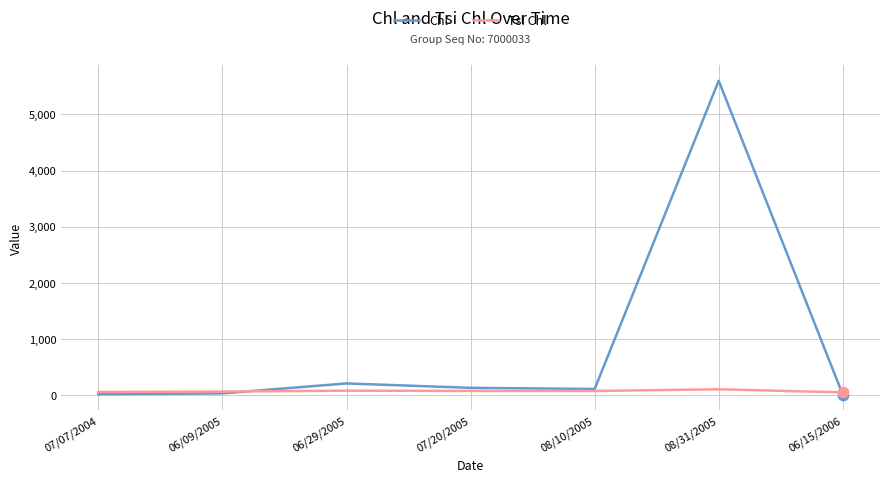

At how many categories does at least one series exceed 1164?

1